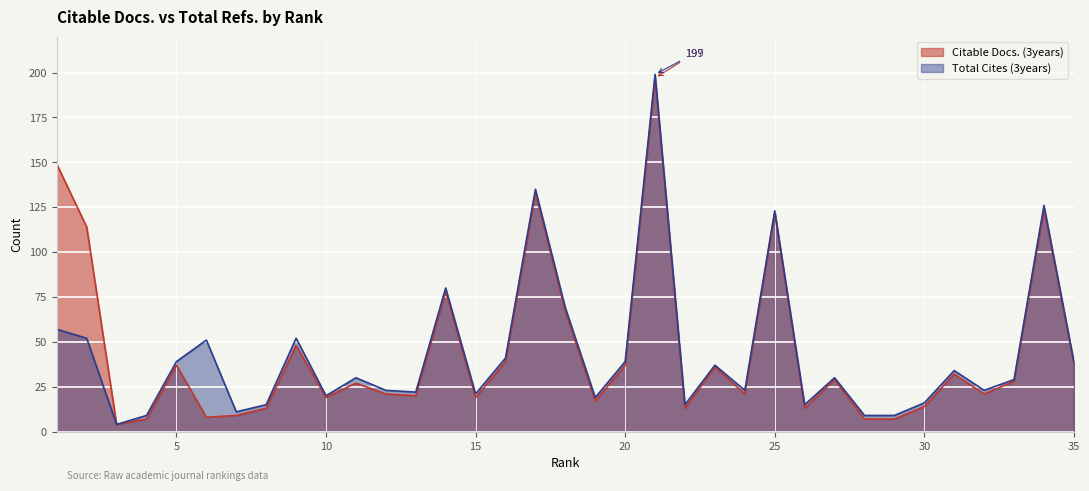

How many values in the Citable Docs. (3years) series are below 27?

17